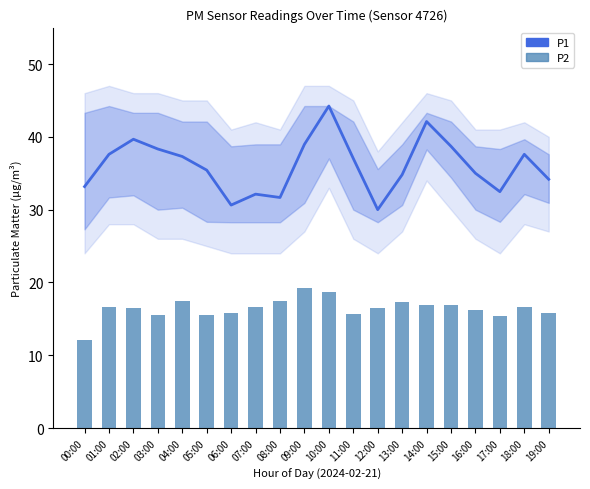

At which category does the chart reach its minimum across all series?

00:00